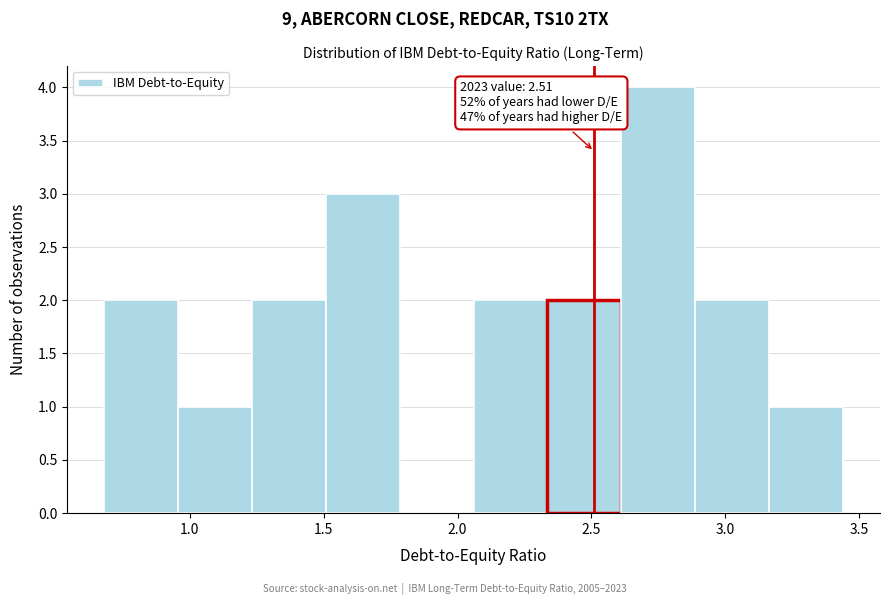

Over which range of the x-axis is the bar tallest?

2.60 to 2.90